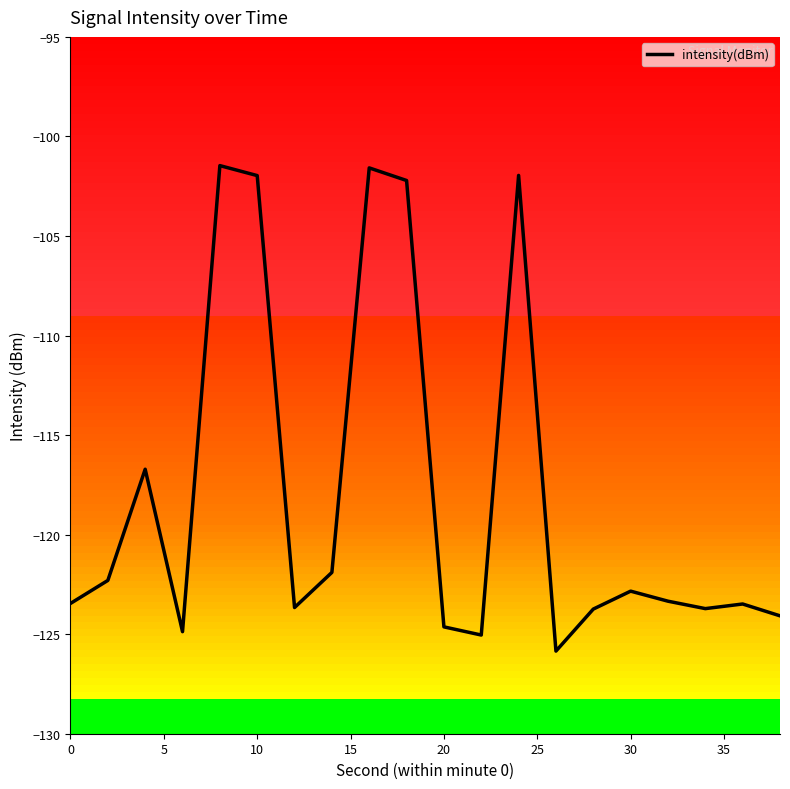

What is the minimum value shown in the chart?

-125.8